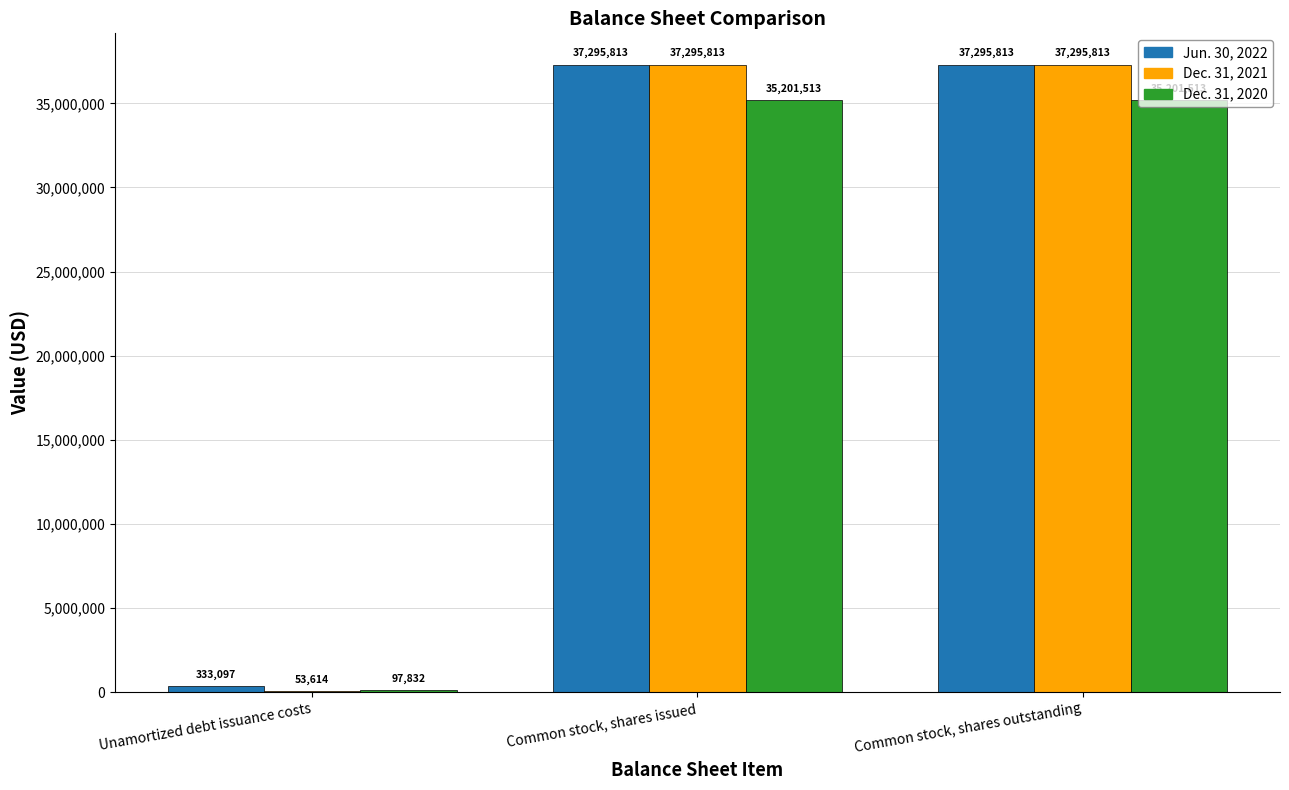

How many distinct data groups are displayed?

3